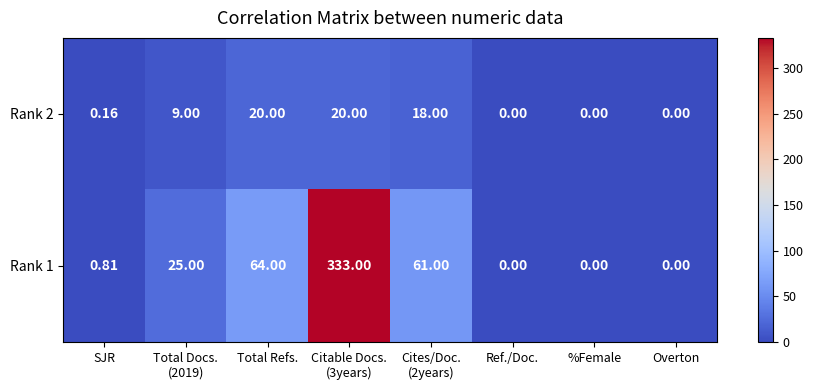

What is the maximum value shown in the chart?

333.0